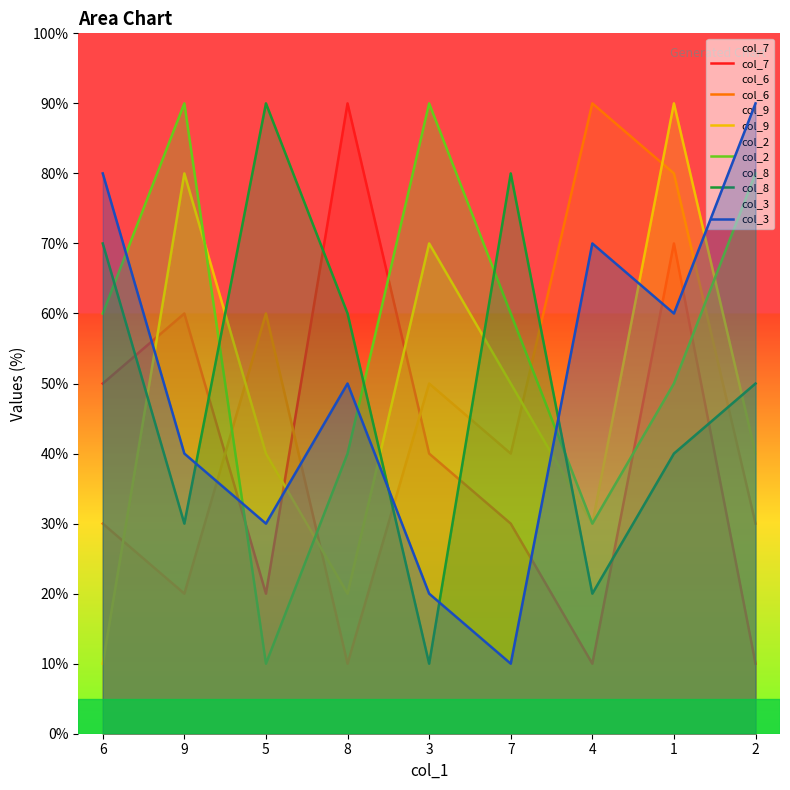

Between 2 and 4, which is larger?

2